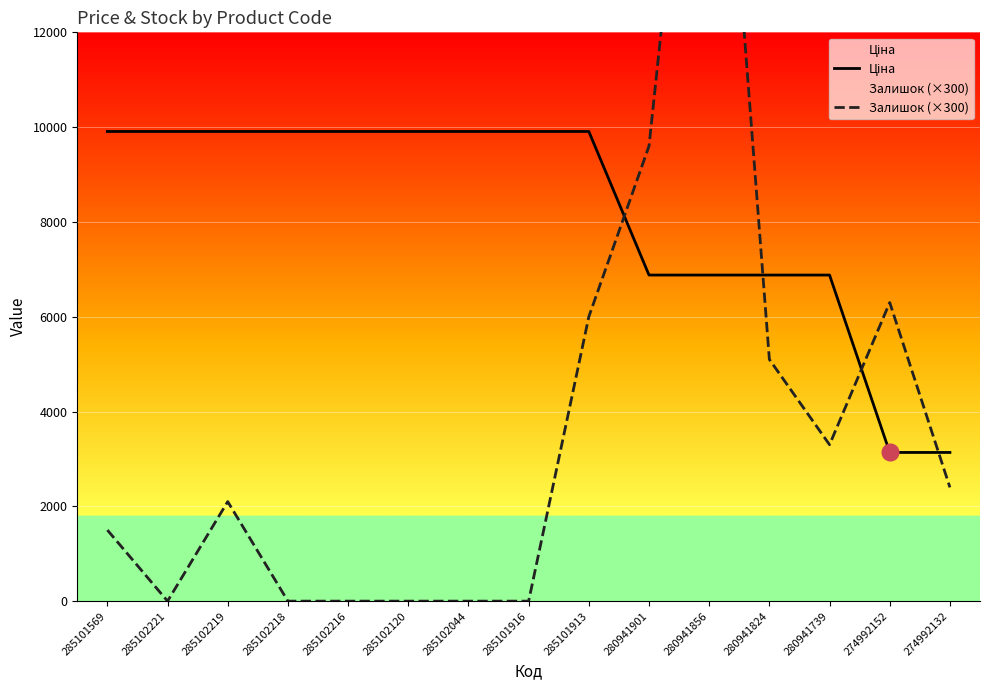

The value of Залишок (×300) at 285102218 is 0.0. True or false?

True